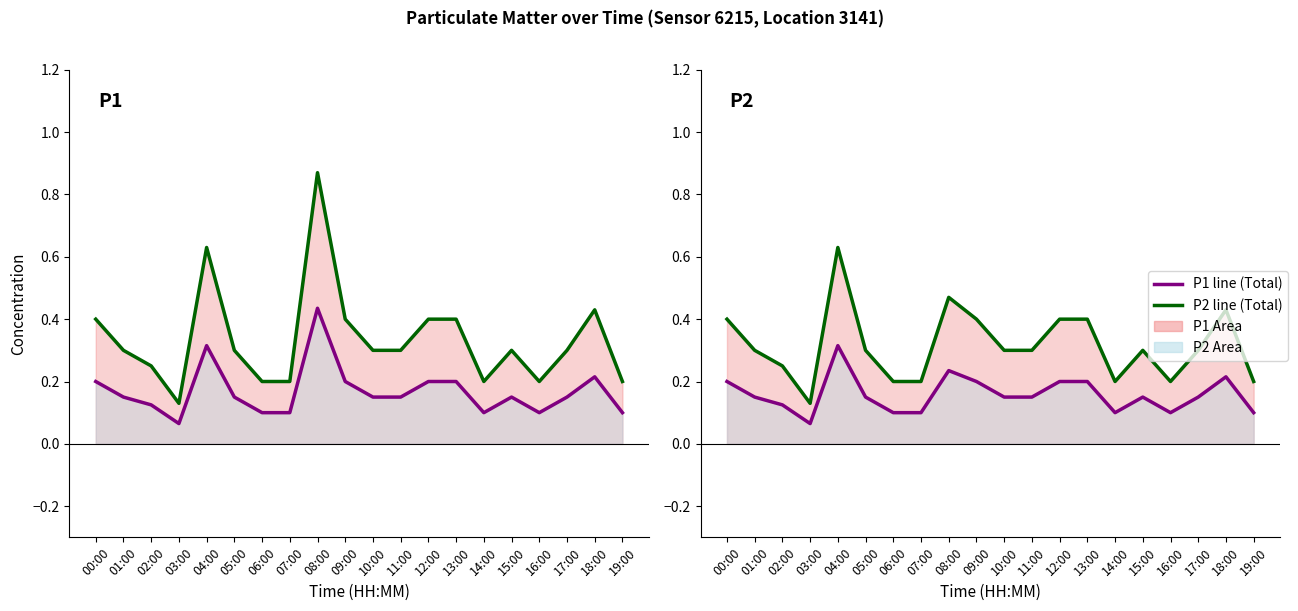

What is the total value across all series at 07:00?

0.3